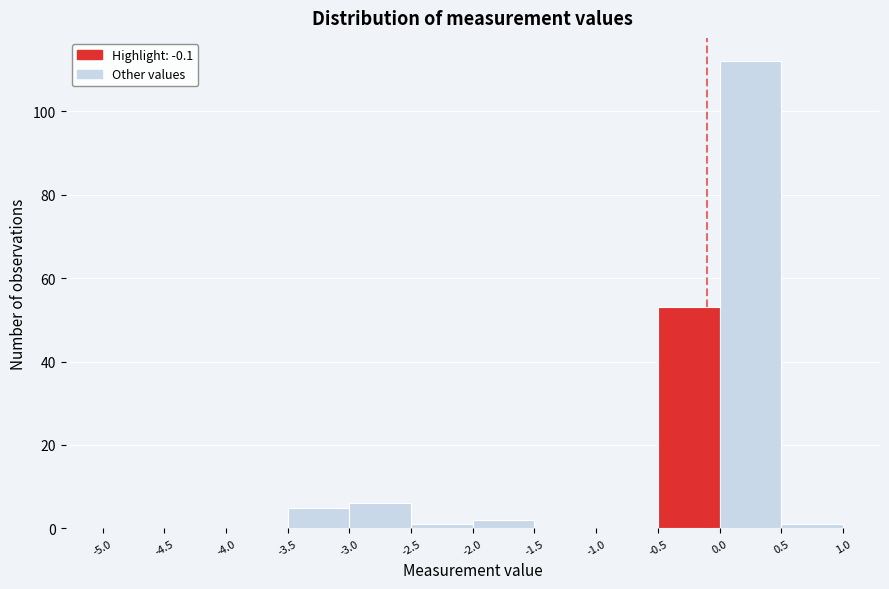

Reading left to right, transcribe this chart: for each bar, give the range it covers on the x-axis and its height. The values are not printed on the chart, so give them approximately, as read against the axis.

-5.0 to -4.5: 0
-4.5 to -4.0: 0
-4.0 to -3.5: 0
-3.5 to -3.0: 6
-3.0 to -2.5: 6
-2.5 to -2.0: under 2
-2.0 to -1.5: 2
-1.5 to -1.0: 0
-1.0 to -0.5: 0
-0.5 to 0.0: 54
0.0 to 0.5: 112
0.5 to 1.0: under 2